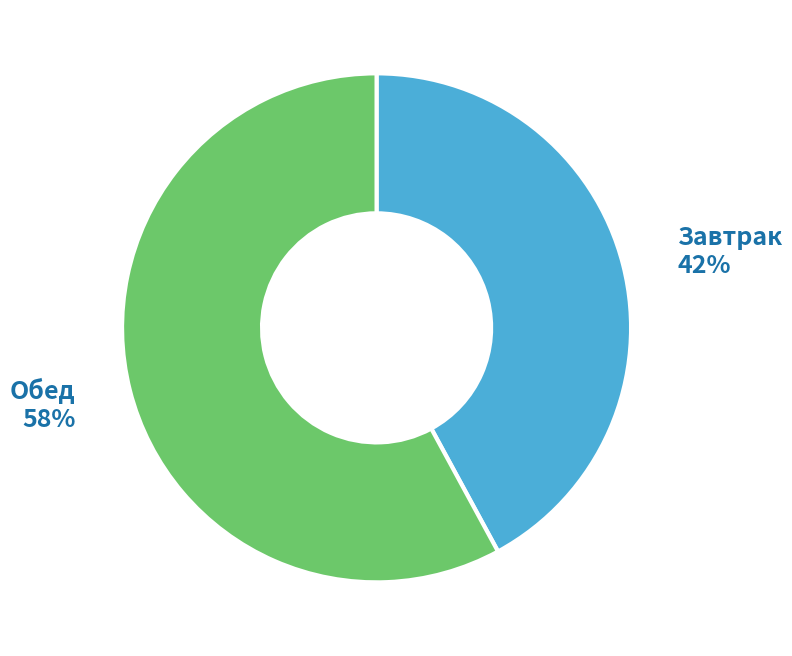

True or false: Завтрак accounts for 42% of the total.

True